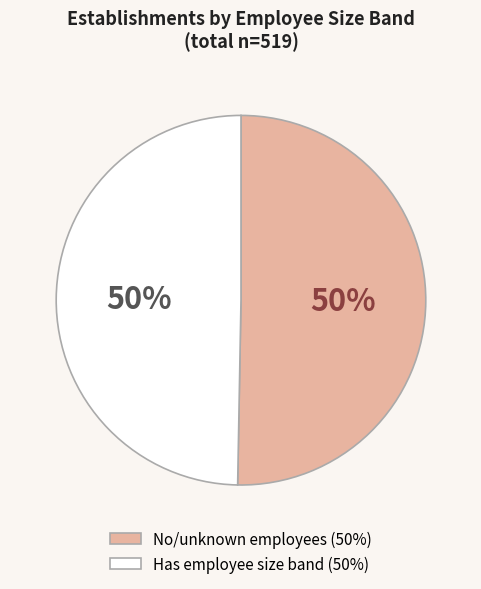

To the nearest percent, what is the average slice percentage?

50%